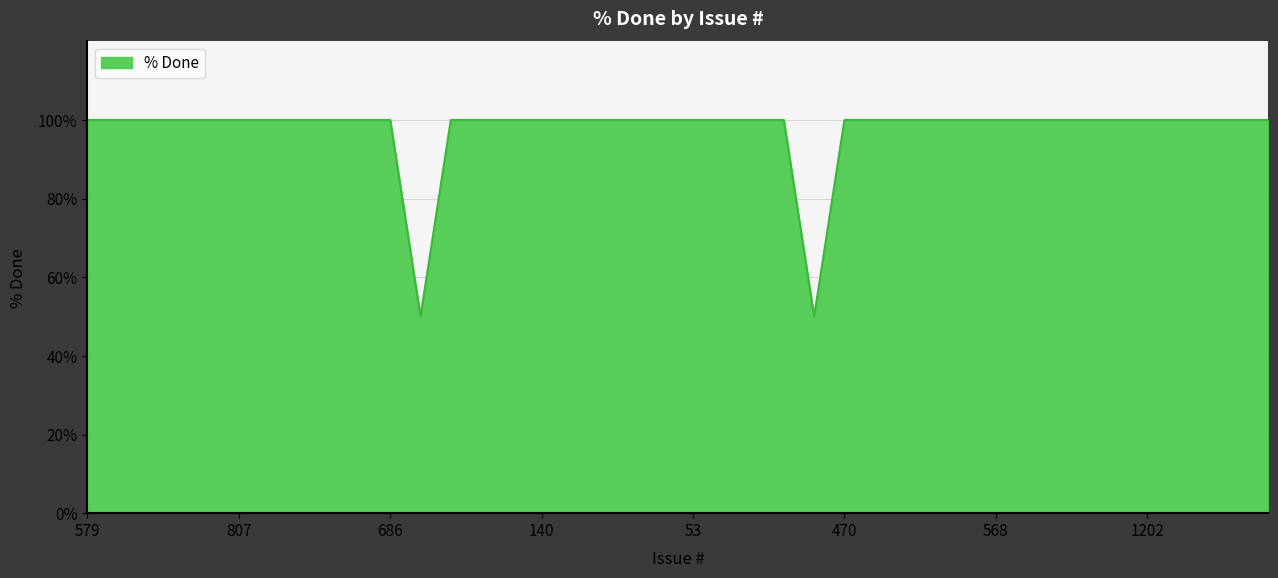

How many lines are shown in the chart?

1